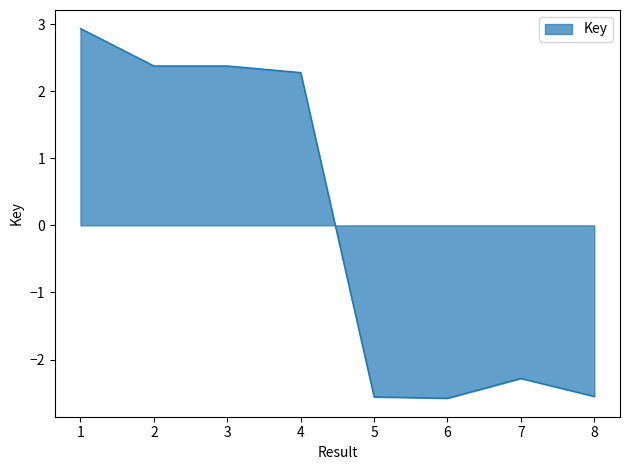

Between 6 and 3, which is larger?

3